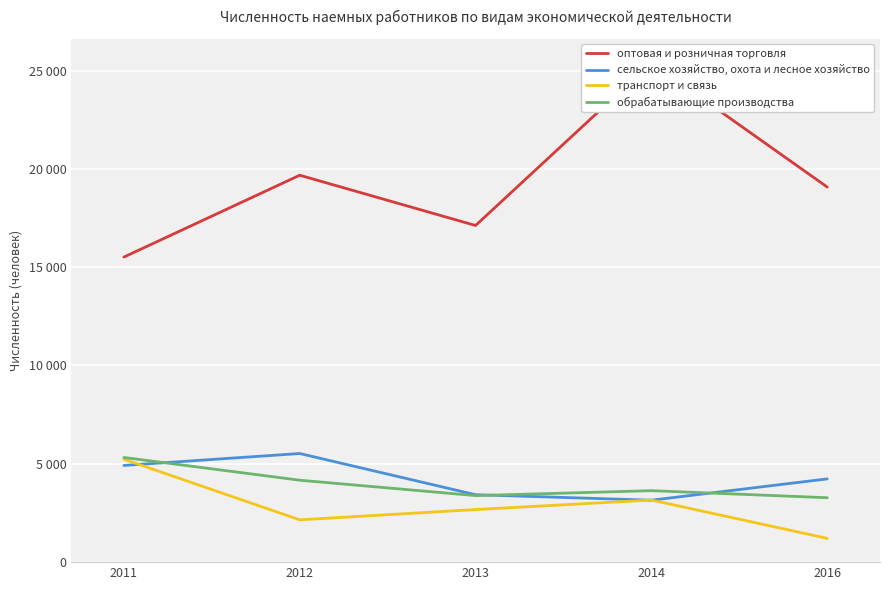

Is the value of обрабатывающие производства at 2012 greater than the value of сельское хозяйство, охота и лесное хозяйство at 2011?

No